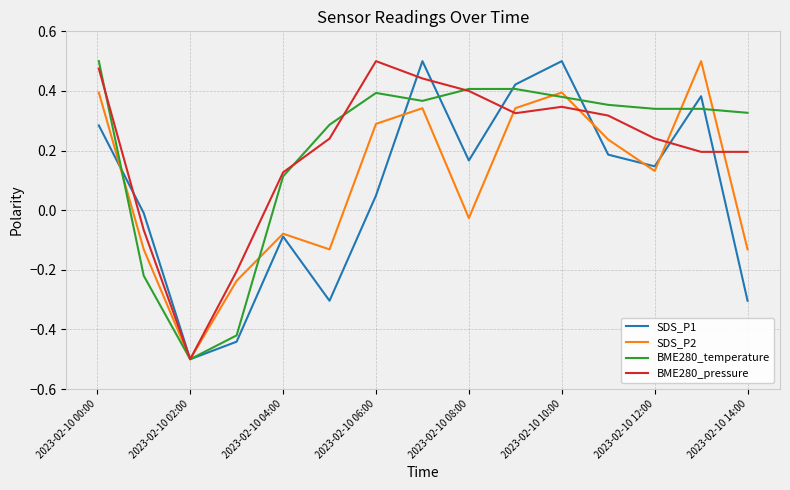

What is the lowest value of the SDS_P1 series?

-0.5